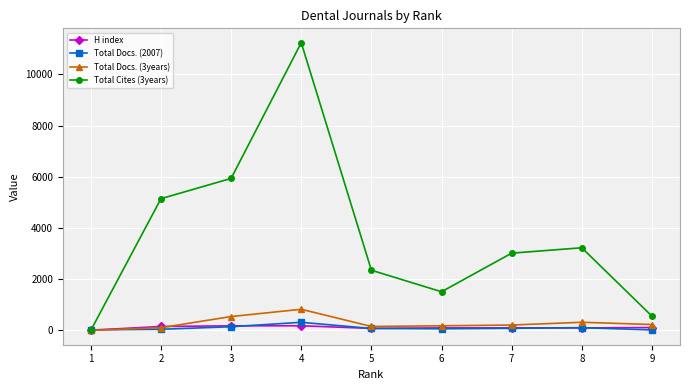

Which series has the widest spread of values?

Total Cites (3years)